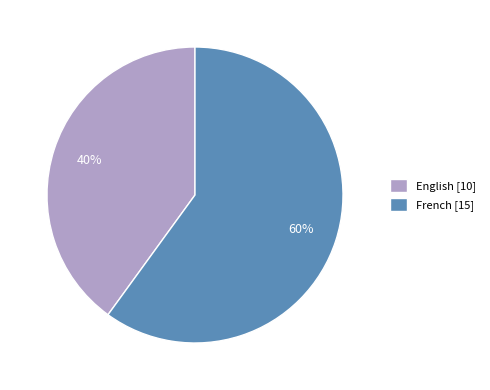

To the nearest percent, what is the difference between the largest and smallest slice percentages?

20%